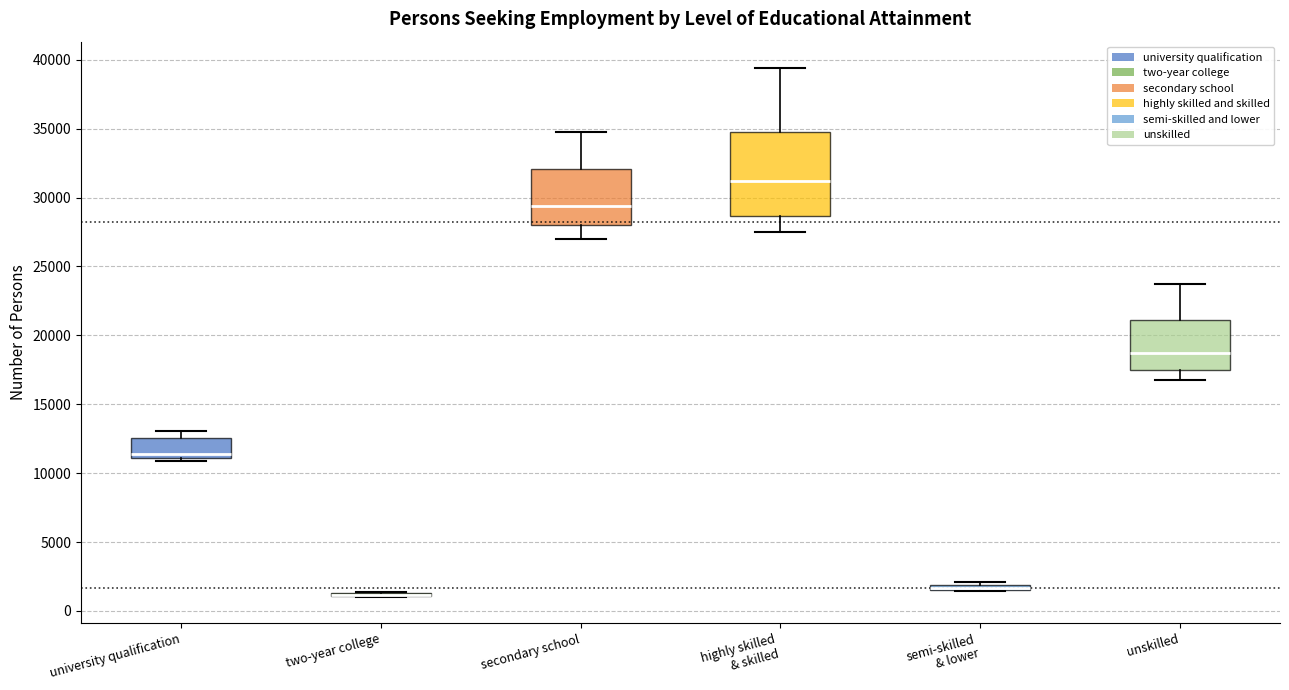

Comparing the boxes themselves (not the whiskers), which one is the tallest?

highly skilled & skilled